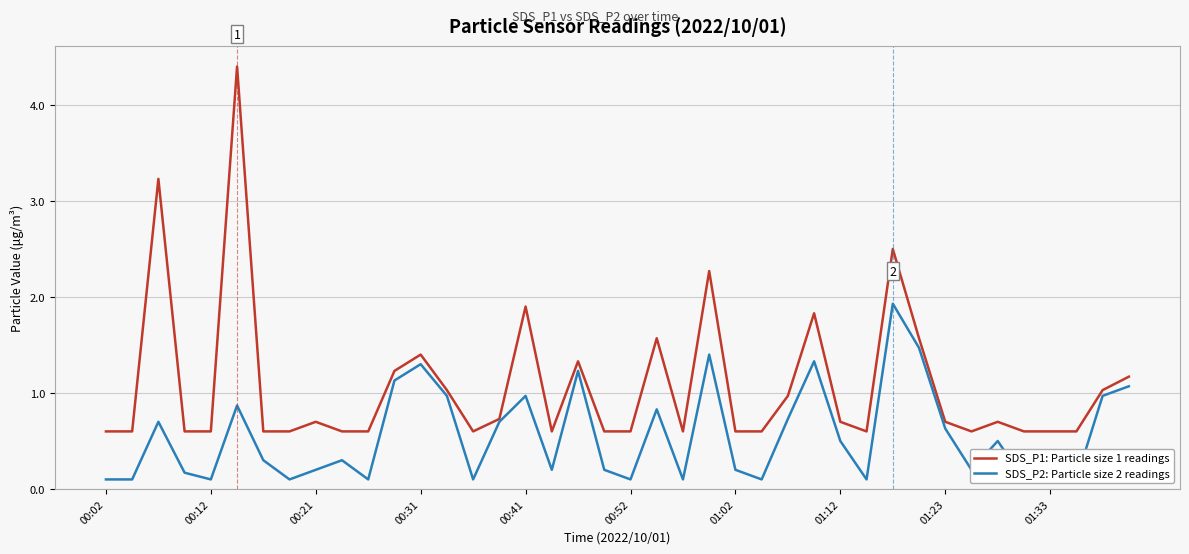

What is the average value of the SDS_P2: Particle size 2 readings series?

0.6